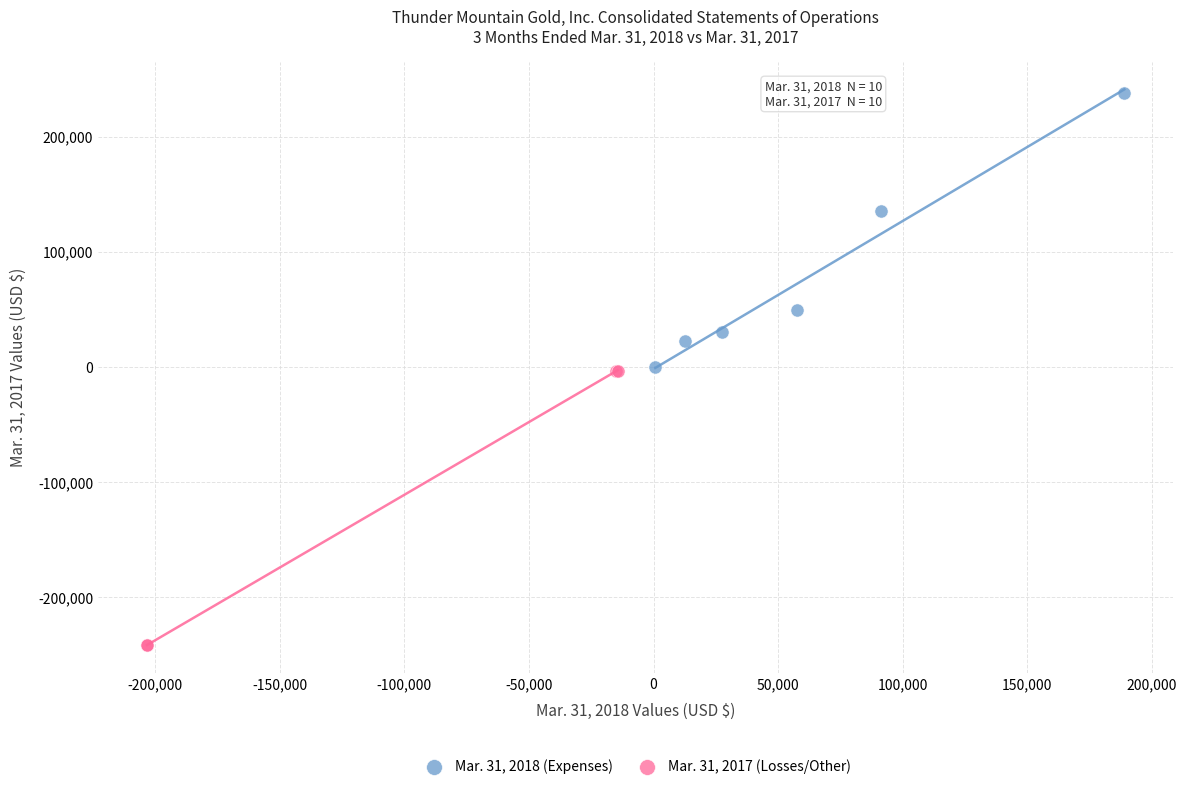

Which series reaches the maximum Y coordinate?

Mar. 31, 2018 (Expenses)